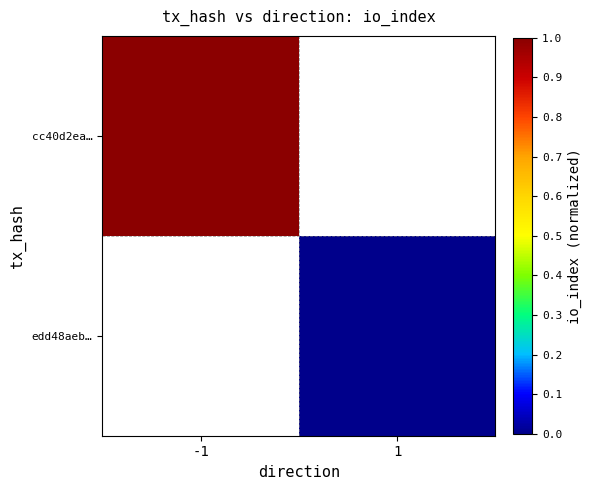

How many data points does each series have?

2